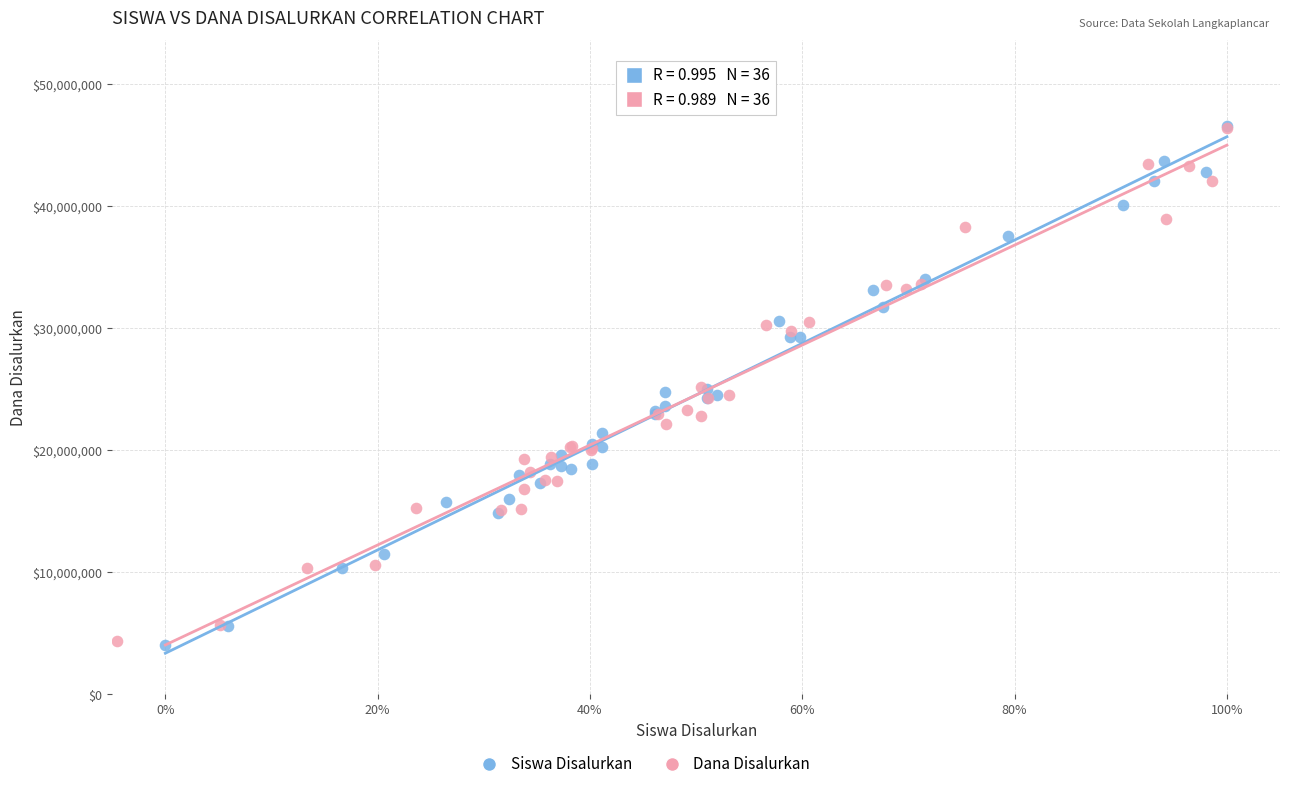

Which series has the widest spread of Y values?

Siswa Disalurkan